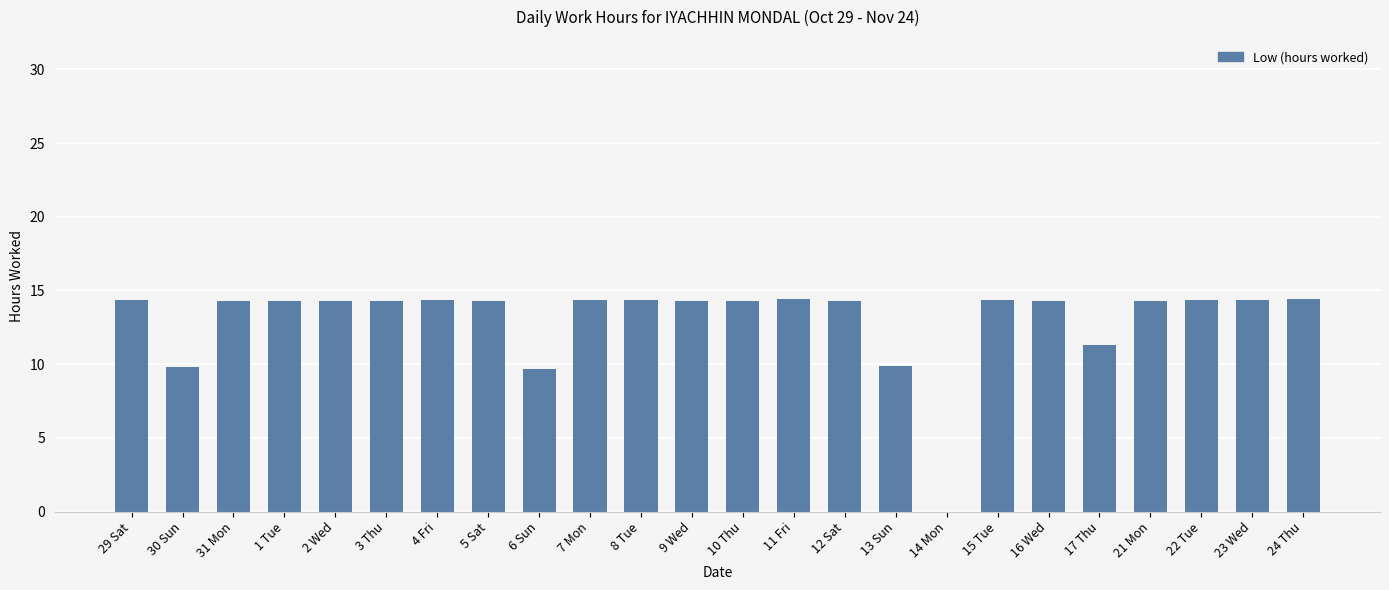

The value at 29 Sat is 14.3. True or false?

True